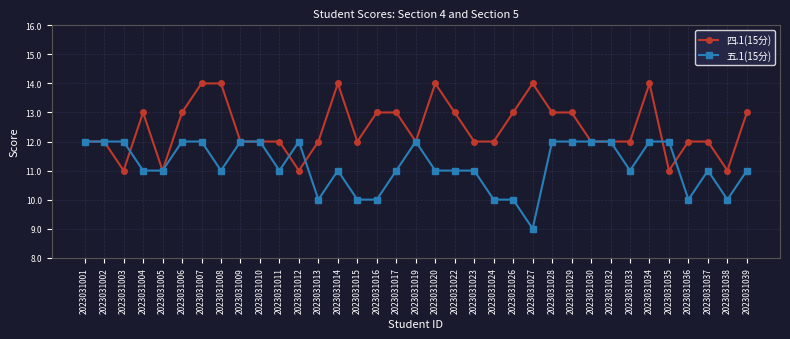

True or false: 四.1(15分) has more than 0 points higher than both neighbors.

True